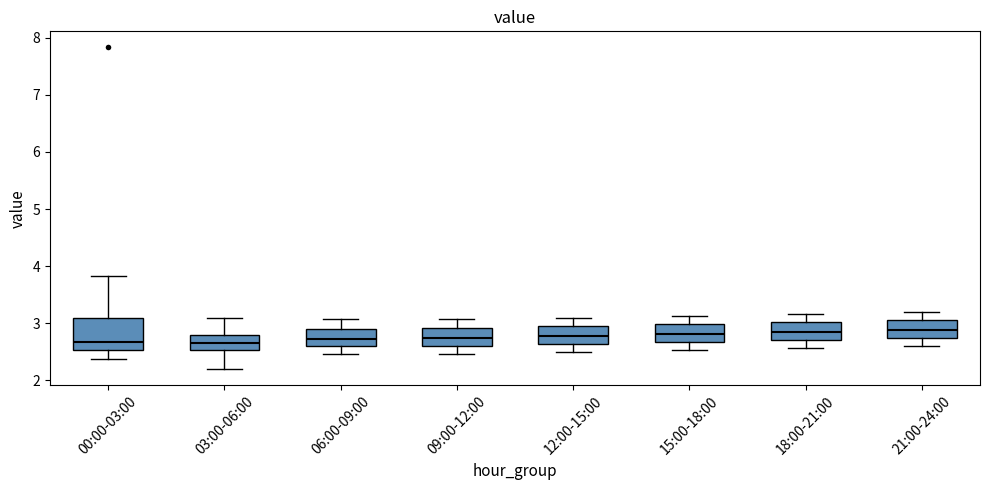

Where is the lower edge of the box for 15:00-18:00 on the y-axis? The values are not printed on the chart, so give them approximately, as read against the axis.

2.7